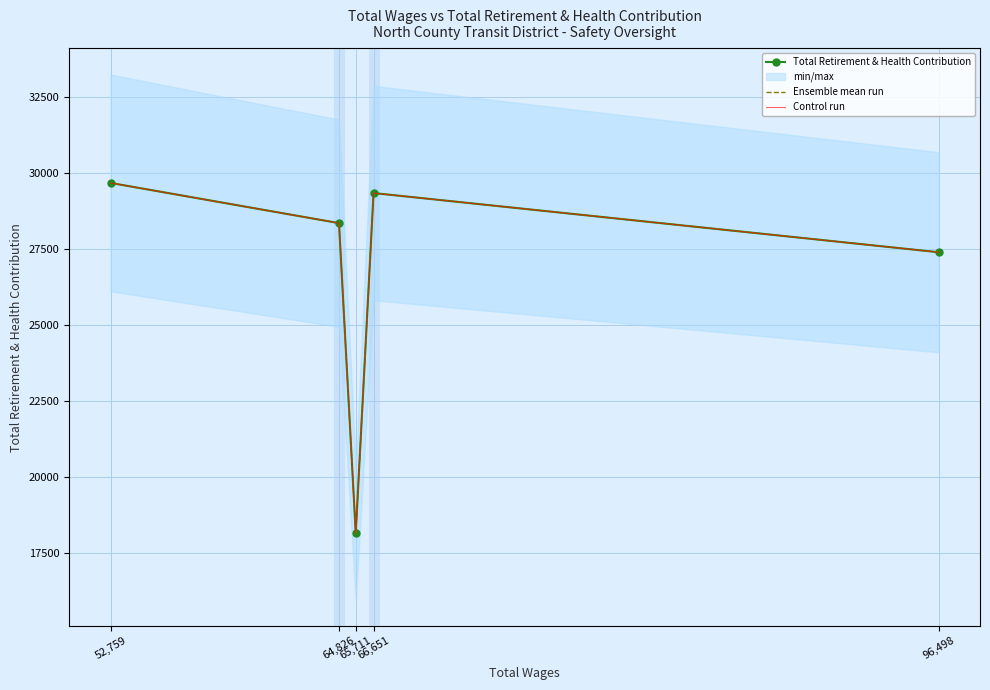

What is the total value across all series at 65,711?

54471